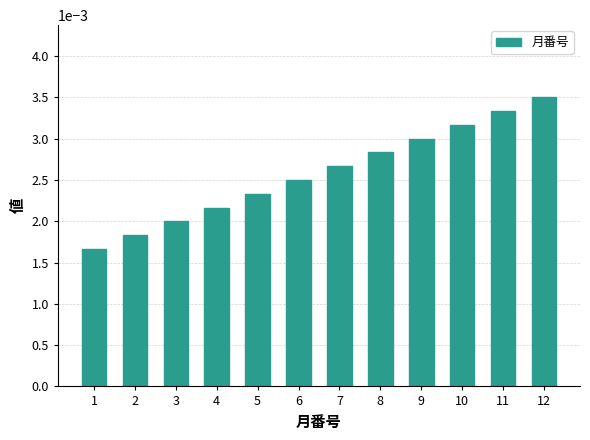

Rank the categories by value from lowest to highest.

1, 2, 3, 4, 5, 6, 7, 8, 9, 10, 11, 12